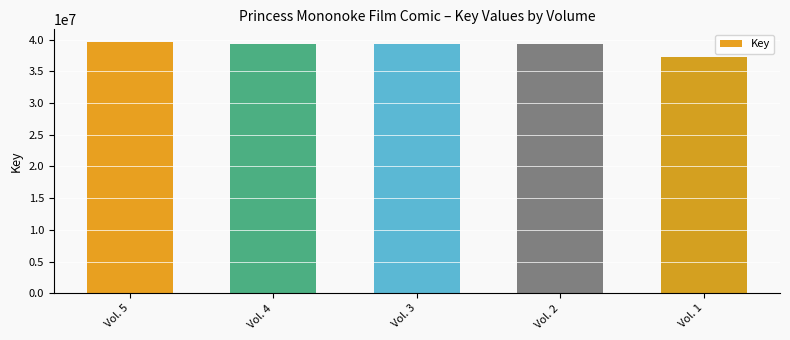

What is the sum of all values?

194796430